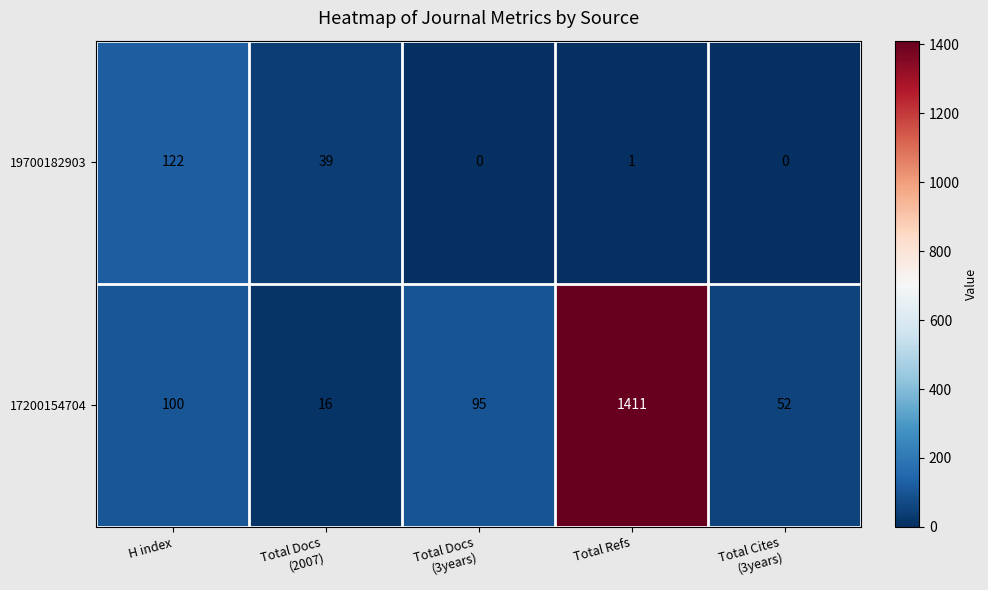

Count the number of data series in this chart.

2